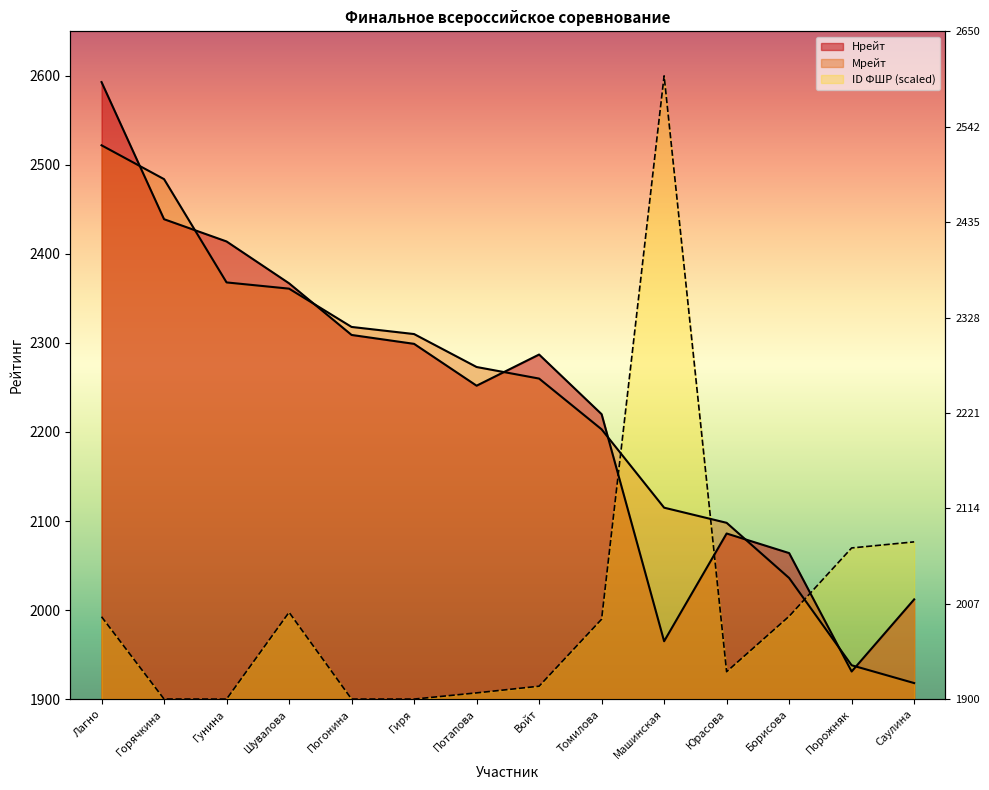

Reading left to right, extract all data points from this chart.

Нрейт: 2593.0	2439.0	2414.0	2367.0	2309.0	2299.0	2252.0	2287.0	2220.0	1965.0	2086.0	2064.0	1931.0	2012.0
Мрейт: 2522.0	2484.0	2368.0	2361.0	2318.0	2310.0	2273.0	2260.0	2203.0	2115.0	2098.0	2036.0	1938.0	1918.0
ID ФШР: 1992.5	1900.1	1900.0	1997.5	1900.0	1900.0	1907.0	1914.5	1989.7	2600.0	1930.8	1993.0	2069.8	2076.6